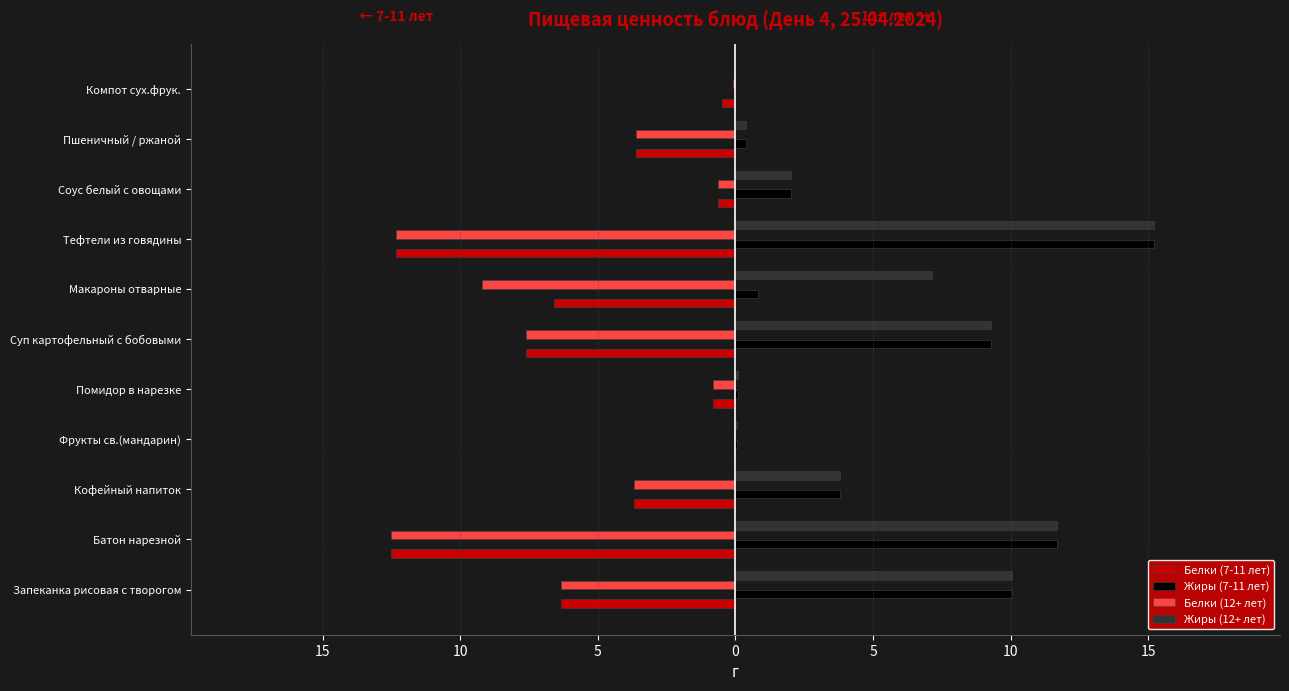

What are all the series names shown in the legend?

Белки (7-11 лет), Жиры (7-11 лет), Белки (12+ лет), Жиры (12+ лет)